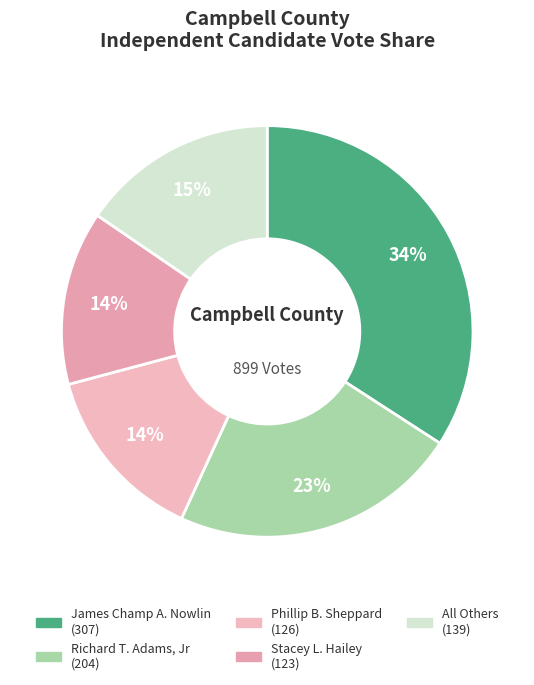

What is the change in value from Phillip B. Sheppard to Stacey L. Hailey?

-3